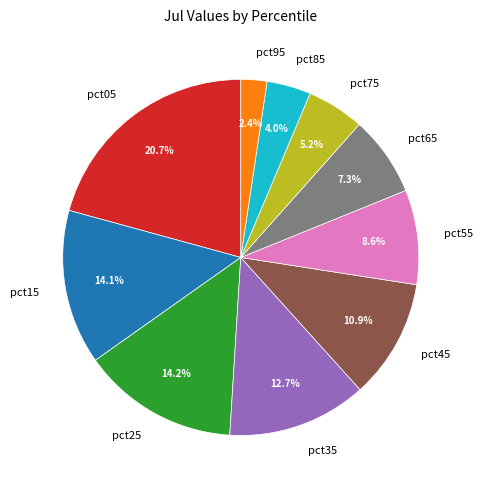

How many slices are in this pie chart?

10